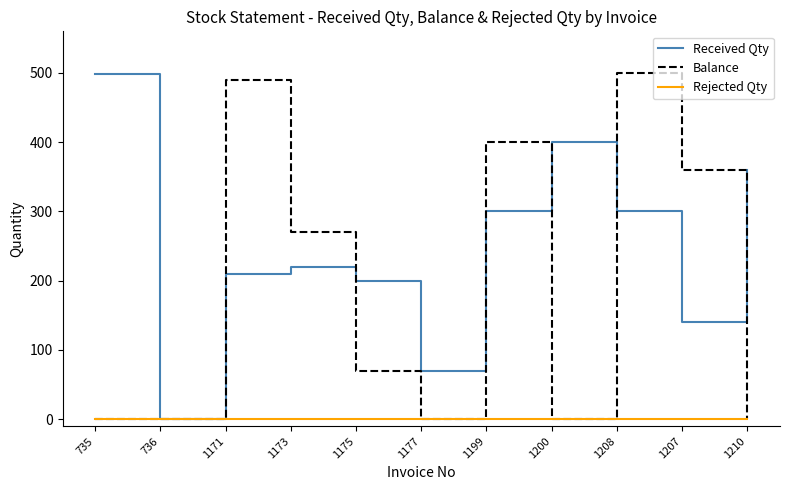

What is the total value across all series at 735?

500